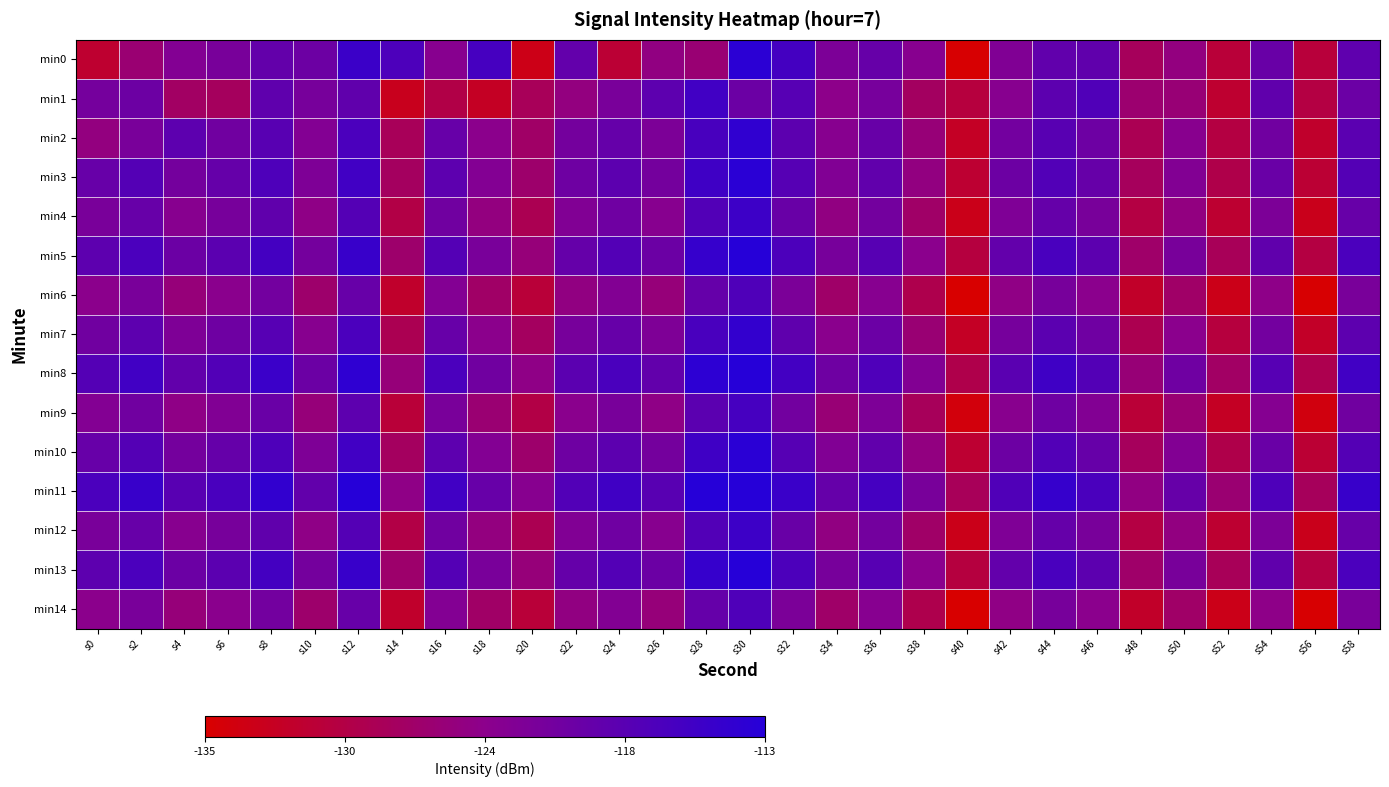

Reading right to left, extract all data points from this chart.

min0: s58=-119.2	s56=-130.3	s54=-120.1	s52=-130.5	s50=-125.0	s48=-127.8	s46=-119.3	s44=-119.4	s42=-122.8	s40=-134.7	s38=-123.5	s36=-119.9	s34=-122.3	s32=-116.3	s30=-113.7	s28=-126.0	s26=-124.8	s24=-130.8	s22=-119.6	s20=-133.2	s18=-116.5	s16=-123.5	s14=-117.3	s12=-115.3	s10=-120.6	s8=-119.6	s6=-121.9	s4=-123.0	s2=-126.0	s0=-131.2
min1: s58=-120.4	s56=-129.7	s54=-119.3	s52=-131.2	s50=-125.8	s48=-126.3	s46=-117.6	s44=-118.9	s42=-123.5	s40=-130.1	s38=-127.4	s36=-121.7	s34=-124.1	s32=-118.3	s30=-120.5	s28=-116.0	s26=-119.0	s24=-122.0	s22=-125.0	s20=-128.0	s18=-132.2	s16=-129.3	s14=-132.6	s12=-119.3	s10=-121.8	s8=-119.3	s6=-127.7	s4=-127.2	s2=-120.6	s0=-121.6
min2: s58=-118.7	s56=-131.5	s54=-121.0	s52=-129.8	s50=-123.6	s48=-128.4	s46=-120.7	s44=-118.5	s42=-121.3	s40=-132.0	s38=-125.6	s36=-120.1	s34=-123.5	s32=-118.9	s30=-114.2	s28=-116.7	s26=-122.3	s24=-119.8	s22=-121.5	s20=-127.0	s18=-124.0	s16=-120.0	s14=-128.0	s12=-117.0	s10=-123.0	s8=-118.5	s6=-121.0	s4=-119.0	s2=-122.0	s0=-125.0
min3: s58=-118.0	s56=-130.8	s54=-120.3	s52=-129.1	s50=-122.9	s48=-127.7	s46=-119.9	s44=-117.8	s42=-120.6	s40=-131.0	s38=-124.9	s36=-119.4	s34=-122.8	s32=-118.2	s30=-113.5	s28=-115.8	s26=-121.5	s24=-118.9	s22=-120.8	s20=-126.5	s18=-123.0	s16=-119.0	s14=-127.5	s12=-116.0	s10=-122.5	s8=-117.3	s6=-119.8	s4=-121.5	s2=-118.0	s0=-120.0
min4: s58=-120.0	s56=-132.8	s54=-122.3	s52=-131.1	s50=-124.9	s48=-129.7	s46=-121.9	s44=-119.8	s42=-122.6	s40=-133.0	s38=-126.9	s36=-121.4	s34=-124.8	s32=-120.2	s30=-115.5	s28=-117.8	s26=-123.5	s24=-120.9	s22=-122.8	s20=-128.5	s18=-125.0	s16=-121.0	s14=-129.5	s12=-118.0	s10=-124.5	s8=-119.3	s6=-121.8	s4=-123.5	s2=-120.0	s0=-122.0
min5: s58=-117.0	s56=-129.8	s54=-119.3	s52=-128.1	s50=-121.9	s48=-126.7	s46=-118.9	s44=-116.8	s42=-119.6	s40=-130.0	s38=-123.9	s36=-118.4	s34=-121.8	s32=-117.2	s30=-112.5	s28=-114.8	s26=-120.5	s24=-117.9	s22=-119.8	s20=-125.5	s18=-122.0	s16=-118.0	s14=-126.5	s12=-115.0	s10=-121.5	s8=-116.3	s6=-118.8	s4=-120.5	s2=-117.0	s0=-119.0
min6: s58=-122.0	s56=-134.8	s54=-124.3	s52=-133.1	s50=-126.9	s48=-131.7	s46=-123.9	s44=-121.8	s42=-124.6	s40=-135.0	s38=-128.9	s36=-123.4	s34=-126.8	s32=-122.2	s30=-117.5	s28=-119.8	s26=-125.5	s24=-122.9	s22=-124.8	s20=-130.5	s18=-127.0	s16=-123.0	s14=-131.5	s12=-120.0	s10=-126.5	s8=-121.3	s6=-123.8	s4=-125.5	s2=-122.0	s0=-124.0
min7: s58=-119.0	s56=-131.8	s54=-121.3	s52=-130.1	s50=-123.9	s48=-128.7	s46=-120.9	s44=-118.8	s42=-121.6	s40=-132.0	s38=-125.9	s36=-120.4	s34=-123.8	s32=-119.2	s30=-114.5	s28=-116.8	s26=-122.5	s24=-119.9	s22=-121.8	s20=-127.5	s18=-124.0	s16=-120.0	s14=-128.5	s12=-117.0	s10=-123.5	s8=-118.3	s6=-120.8	s4=-122.5	s2=-119.0	s0=-121.0
min8: s58=-116.0	s56=-128.8	s54=-118.3	s52=-127.1	s50=-120.9	s48=-125.7	s46=-117.9	s44=-115.8	s42=-118.6	s40=-129.0	s38=-122.9	s36=-117.4	s34=-120.8	s32=-116.2	s30=-111.5	s28=-113.8	s26=-119.5	s24=-116.9	s22=-118.8	s20=-124.5	s18=-121.0	s16=-117.0	s14=-125.5	s12=-114.0	s10=-120.5	s8=-115.3	s6=-117.8	s4=-119.5	s2=-116.0	s0=-118.0
min9: s58=-121.0	s56=-133.8	s54=-123.3	s52=-132.1	s50=-125.9	s48=-130.7	s46=-122.9	s44=-120.8	s42=-123.6	s40=-134.0	s38=-127.9	s36=-122.4	s34=-125.8	s32=-121.2	s30=-116.5	s28=-118.8	s26=-124.5	s24=-121.9	s22=-123.8	s20=-129.5	s18=-126.0	s16=-122.0	s14=-130.5	s12=-119.0	s10=-125.5	s8=-120.3	s6=-122.8	s4=-124.5	s2=-121.0	s0=-123.0
min10: s58=-118.0	s56=-130.8	s54=-120.3	s52=-129.1	s50=-122.9	s48=-127.7	s46=-119.9	s44=-117.8	s42=-120.6	s40=-131.0	s38=-124.9	s36=-119.4	s34=-122.8	s32=-118.2	s30=-113.5	s28=-115.8	s26=-121.5	s24=-118.9	s22=-120.8	s20=-126.5	s18=-123.0	s16=-119.0	s14=-127.5	s12=-116.0	s10=-122.5	s8=-117.3	s6=-119.8	s4=-121.5	s2=-118.0	s0=-120.0
min11: s58=-115.0	s56=-127.8	s54=-117.3	s52=-126.1	s50=-119.9	s48=-124.7	s46=-116.9	s44=-114.8	s42=-117.6	s40=-128.0	s38=-121.9	s36=-116.4	s34=-119.8	s32=-115.2	s30=-110.5	s28=-112.8	s26=-118.5	s24=-115.9	s22=-117.8	s20=-123.5	s18=-120.0	s16=-116.0	s14=-124.5	s12=-113.0	s10=-119.5	s8=-114.3	s6=-116.8	s4=-118.5	s2=-115.0	s0=-117.0
min12: s58=-120.0	s56=-132.8	s54=-122.3	s52=-131.1	s50=-124.9	s48=-129.7	s46=-121.9	s44=-119.8	s42=-122.6	s40=-133.0	s38=-126.9	s36=-121.4	s34=-124.8	s32=-120.2	s30=-115.5	s28=-117.8	s26=-123.5	s24=-120.9	s22=-122.8	s20=-128.5	s18=-125.0	s16=-121.0	s14=-129.5	s12=-118.0	s10=-124.5	s8=-119.3	s6=-121.8	s4=-123.5	s2=-120.0	s0=-122.0
min13: s58=-117.0	s56=-129.8	s54=-119.3	s52=-128.1	s50=-121.9	s48=-126.7	s46=-118.9	s44=-116.8	s42=-119.6	s40=-130.0	s38=-123.9	s36=-118.4	s34=-121.8	s32=-117.2	s30=-112.5	s28=-114.8	s26=-120.5	s24=-117.9	s22=-119.8	s20=-125.5	s18=-122.0	s16=-118.0	s14=-126.5	s12=-115.0	s10=-121.5	s8=-116.3	s6=-118.8	s4=-120.5	s2=-117.0	s0=-119.0
min14: s58=-122.0	s56=-134.8	s54=-124.3	s52=-133.1	s50=-126.9	s48=-131.7	s46=-123.9	s44=-121.8	s42=-124.6	s40=-135.0	s38=-128.9	s36=-123.4	s34=-126.8	s32=-122.2	s30=-117.5	s28=-119.8	s26=-125.5	s24=-122.9	s22=-124.8	s20=-130.5	s18=-127.0	s16=-123.0	s14=-131.5	s12=-120.0	s10=-126.5	s8=-121.3	s6=-123.8	s4=-125.5	s2=-122.0	s0=-124.0